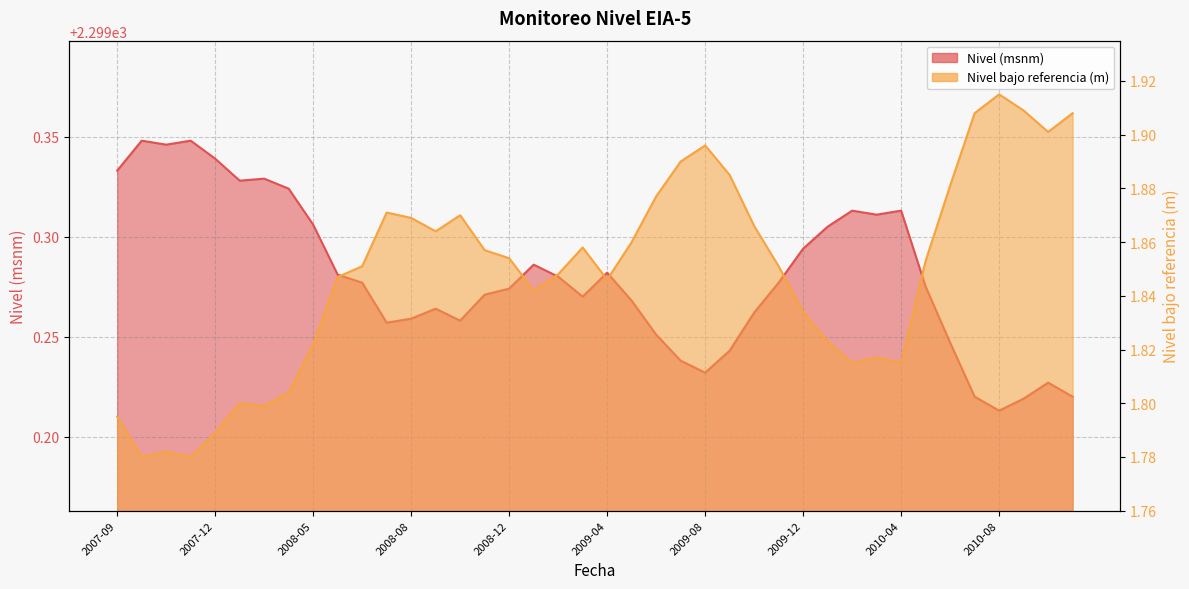

What is the average value of the Nivel (msnm) series?

2299.3